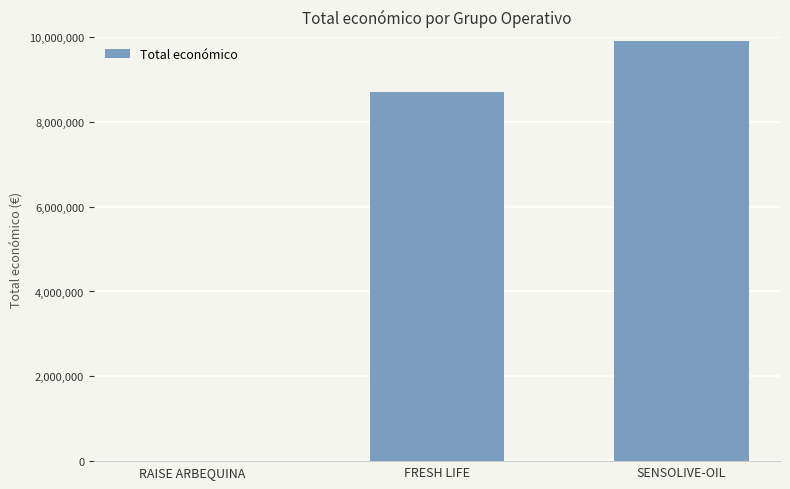

How many series are shown in this chart?

1